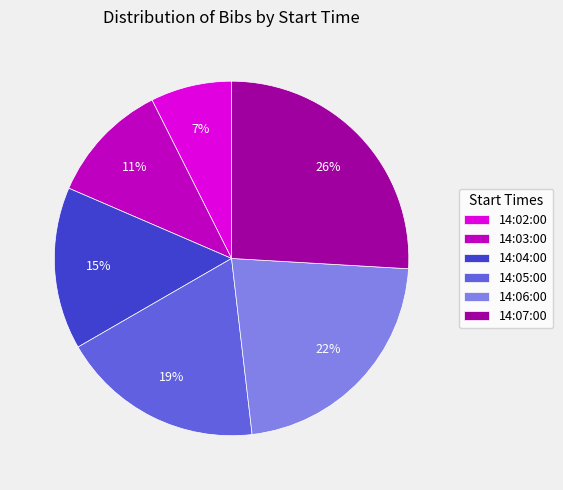

Which slice is the smallest?

14:02:00